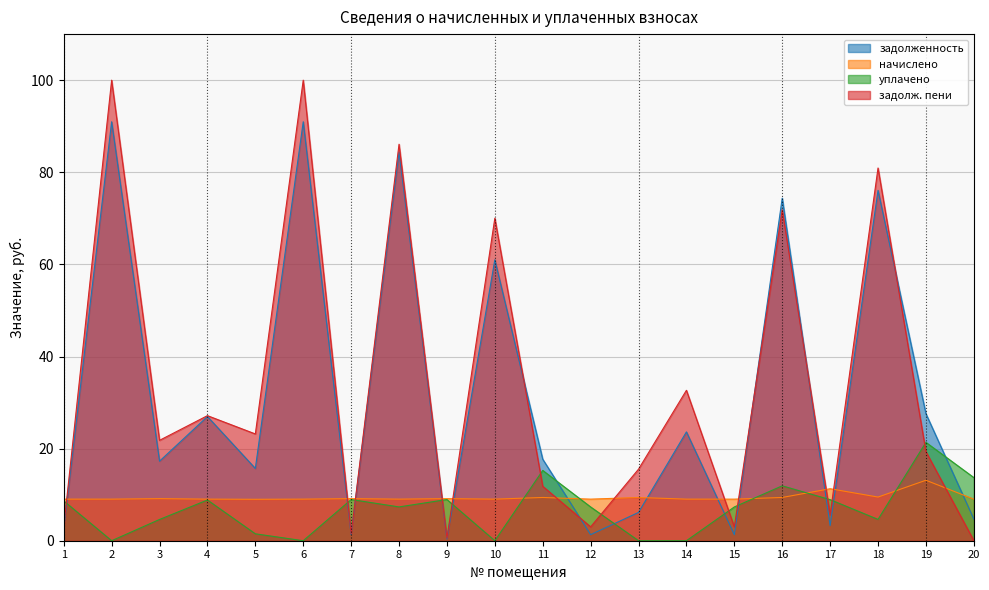

At which label is задолженность closest to 45?

10